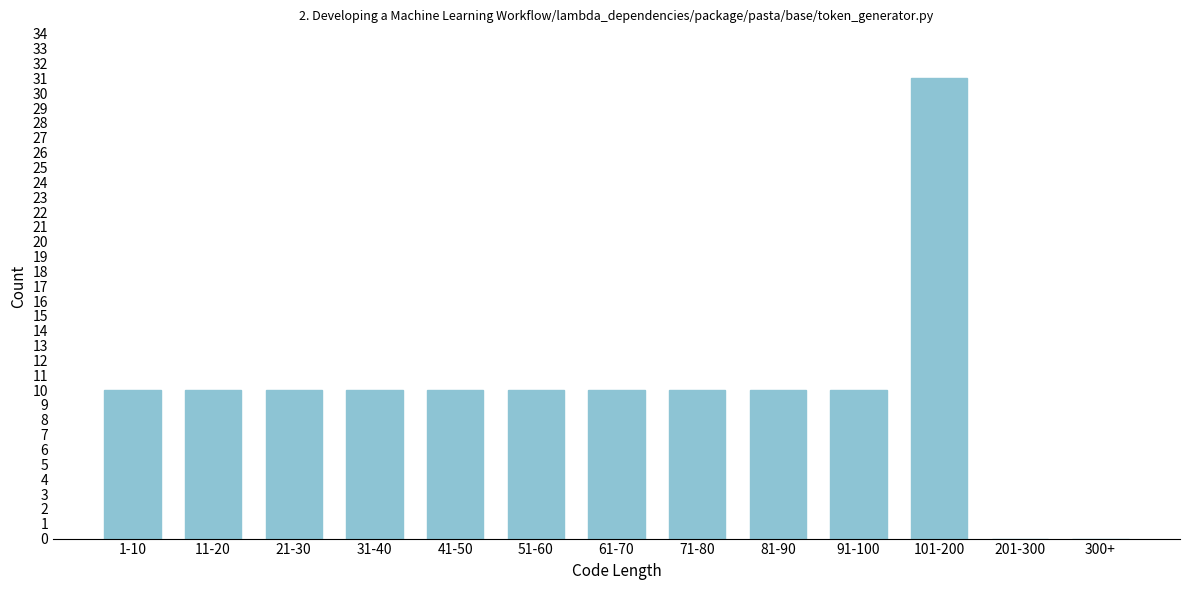

Reading right to left, what are all the values shown in this chart?

300+=0	201-300=0	101-200=31	91-100=10	81-90=10	71-80=10	61-70=10	51-60=10	41-50=10	31-40=10	21-30=10	11-20=10	1-10=10